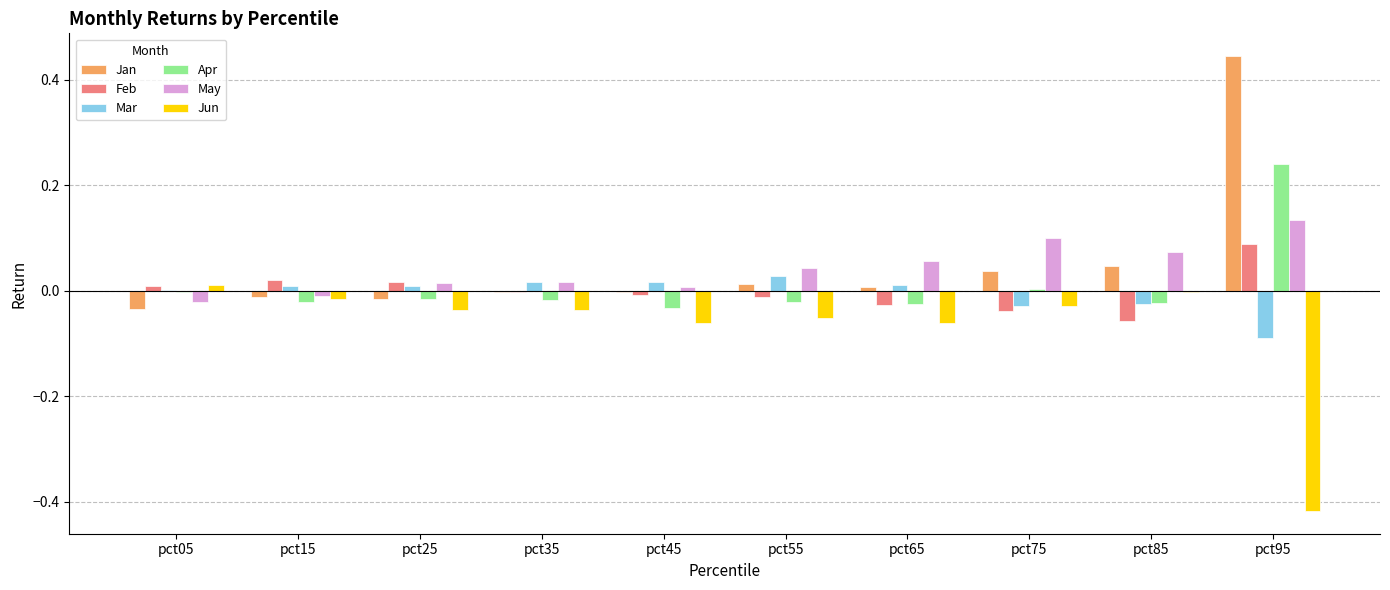

The value of May at pct55 is 0.0. True or false?

True